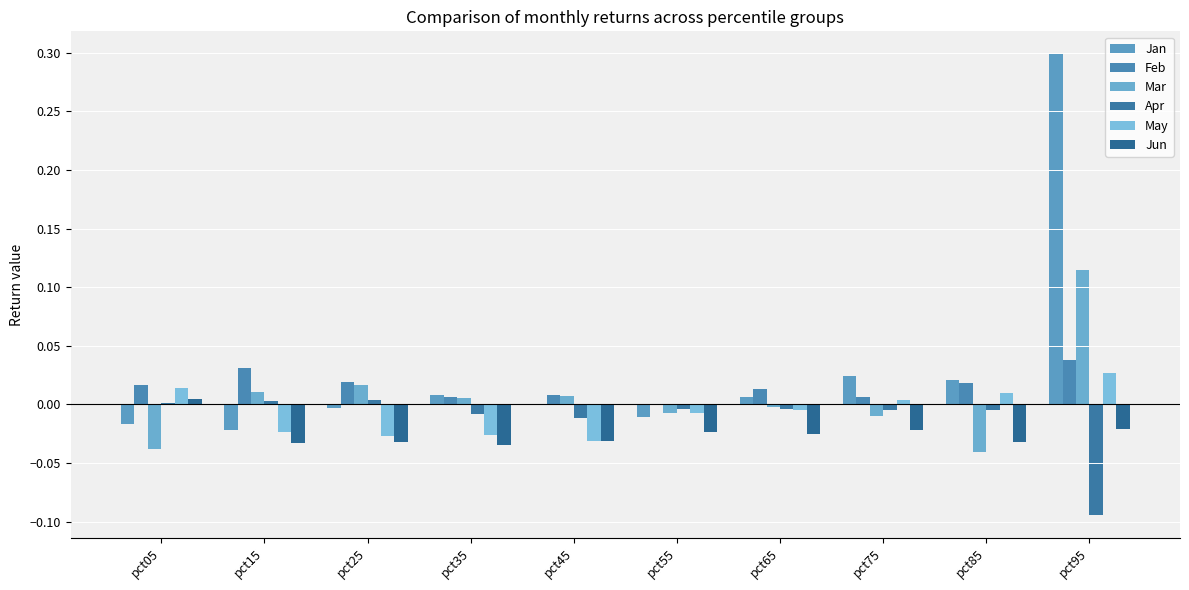

What is the sum of the May values at pct25 and pct45?

-0.1